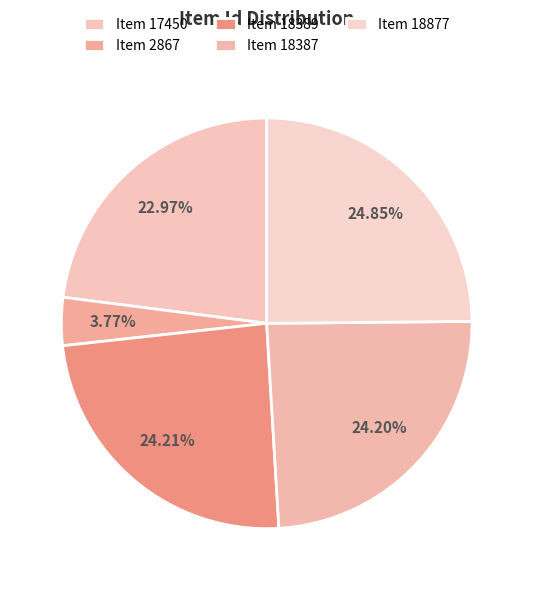

Does Item 2867 represent more than half of the total?

No